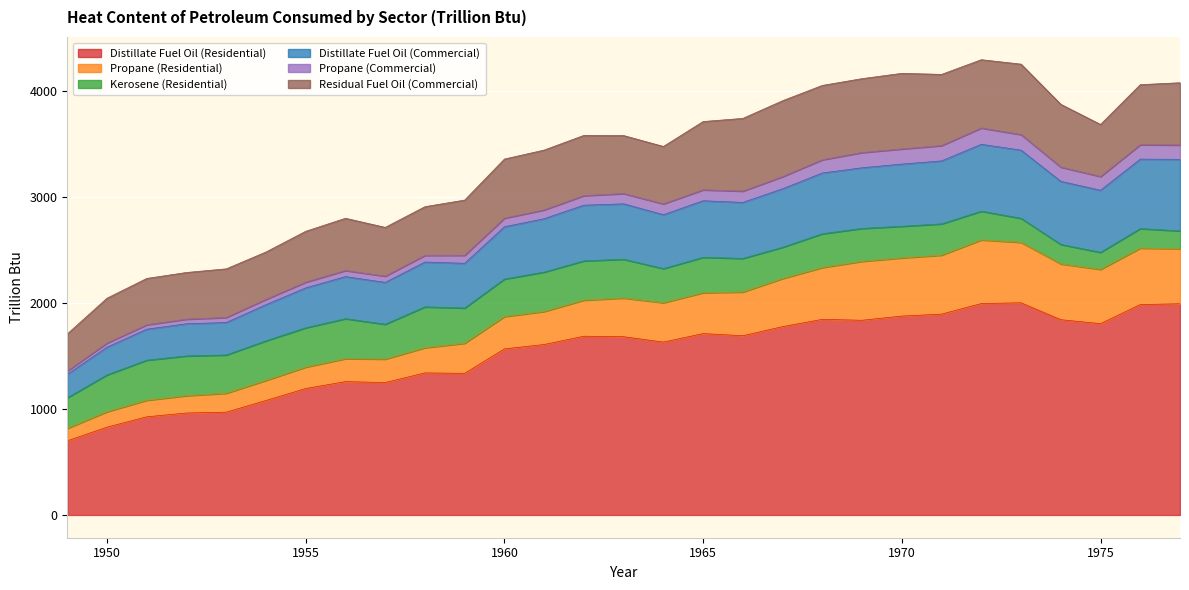

What is the difference between the maximum and minimum values in the Distillate Fuel Oil (Residential) series?

1303.5